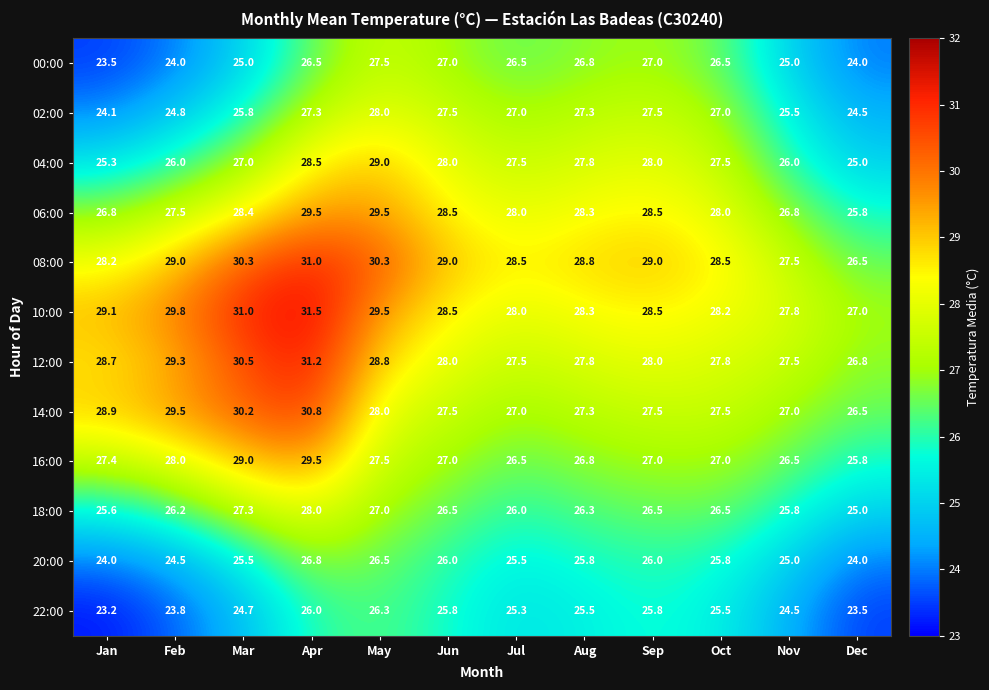

Is it true that 06:00 equals 20.3 at Apr?

False